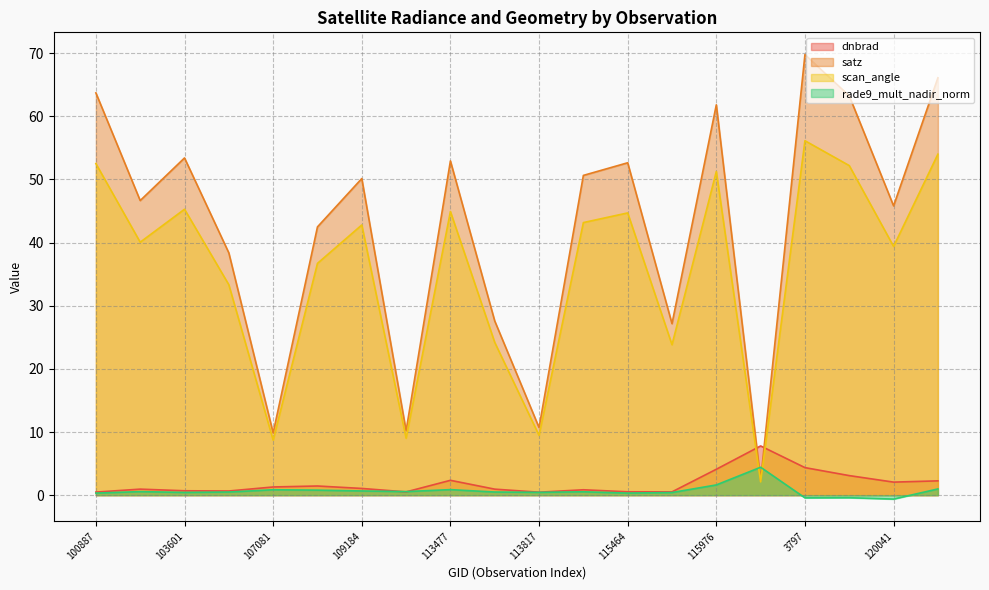

What is the label of the 4th point from the right?

3797